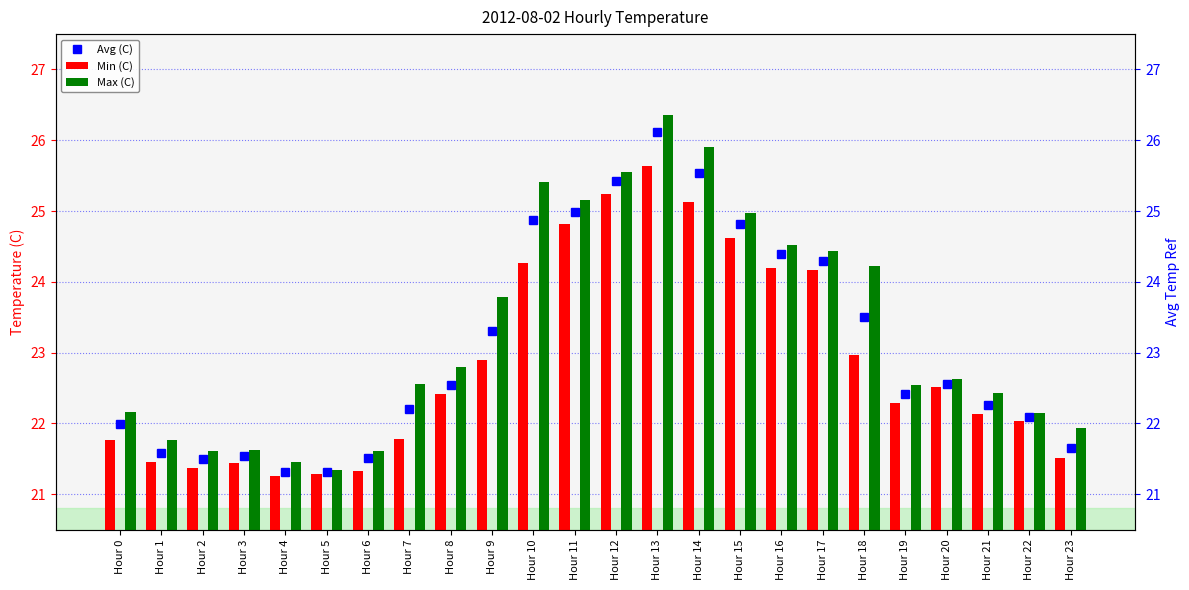

Reading right to left, what are all the values shown in this chart?

Avg (C): Hour 23=21.7	Hour 22=22.1	Hour 21=22.3	Hour 20=22.6	Hour 19=22.4	Hour 18=23.5	Hour 17=24.3	Hour 16=24.4	Hour 15=24.8	Hour 14=25.5	Hour 13=26.1	Hour 12=25.4	Hour 11=25.0	Hour 10=24.9	Hour 9=23.3	Hour 8=22.5	Hour 7=22.2	Hour 6=21.5	Hour 5=21.3	Hour 4=21.3	Hour 3=21.5	Hour 2=21.5	Hour 1=21.6	Hour 0=22.0
Min (C): Hour 23=21.5	Hour 22=22.0	Hour 21=22.1	Hour 20=22.5	Hour 19=22.3	Hour 18=23.0	Hour 17=24.2	Hour 16=24.2	Hour 15=24.6	Hour 14=25.1	Hour 13=25.6	Hour 12=25.2	Hour 11=24.8	Hour 10=24.3	Hour 9=22.9	Hour 8=22.4	Hour 7=21.8	Hour 6=21.3	Hour 5=21.3	Hour 4=21.2	Hour 3=21.4	Hour 2=21.4	Hour 1=21.4	Hour 0=21.8
Max (C): Hour 23=21.9	Hour 22=22.1	Hour 21=22.4	Hour 20=22.6	Hour 19=22.5	Hour 18=24.2	Hour 17=24.4	Hour 16=24.5	Hour 15=25.0	Hour 14=25.9	Hour 13=26.4	Hour 12=25.6	Hour 11=25.2	Hour 10=25.4	Hour 9=23.8	Hour 8=22.8	Hour 7=22.6	Hour 6=21.6	Hour 5=21.3	Hour 4=21.5	Hour 3=21.6	Hour 2=21.6	Hour 1=21.8	Hour 0=22.2